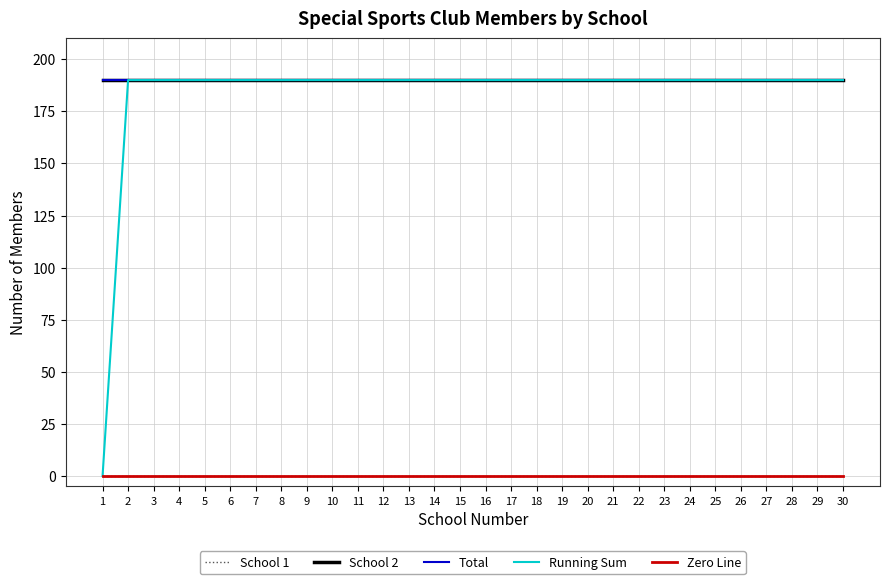

What is the maximum value shown in the chart?

190